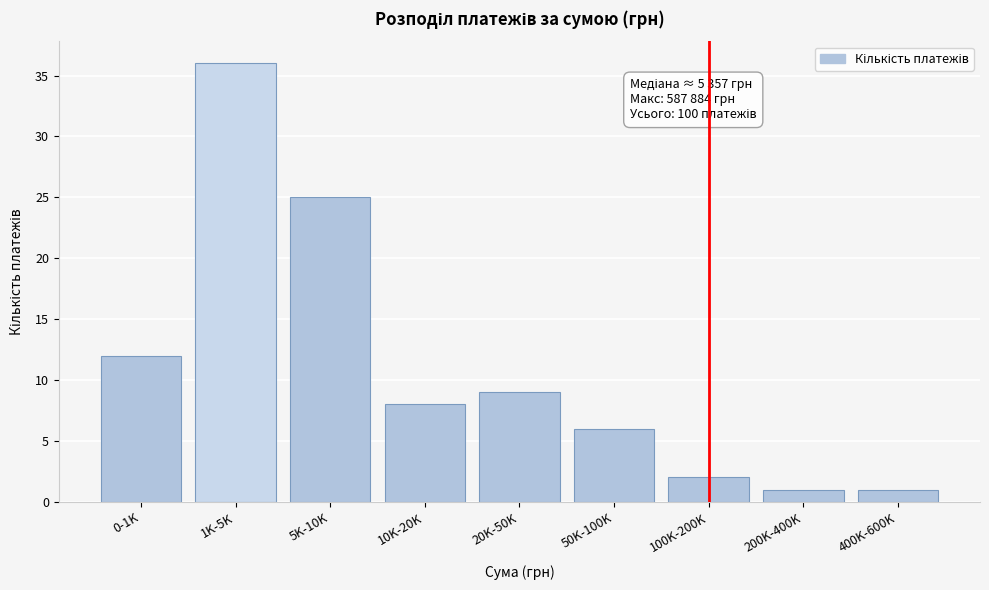

Reading left to right, list all the values displayed in this chart.

0-1K=12	1K-5K=36	5K-10K=25	10K-20K=8	20K-50K=9	50K-100K=6	100K-200K=2	200K-400K=1	400K-600K=1